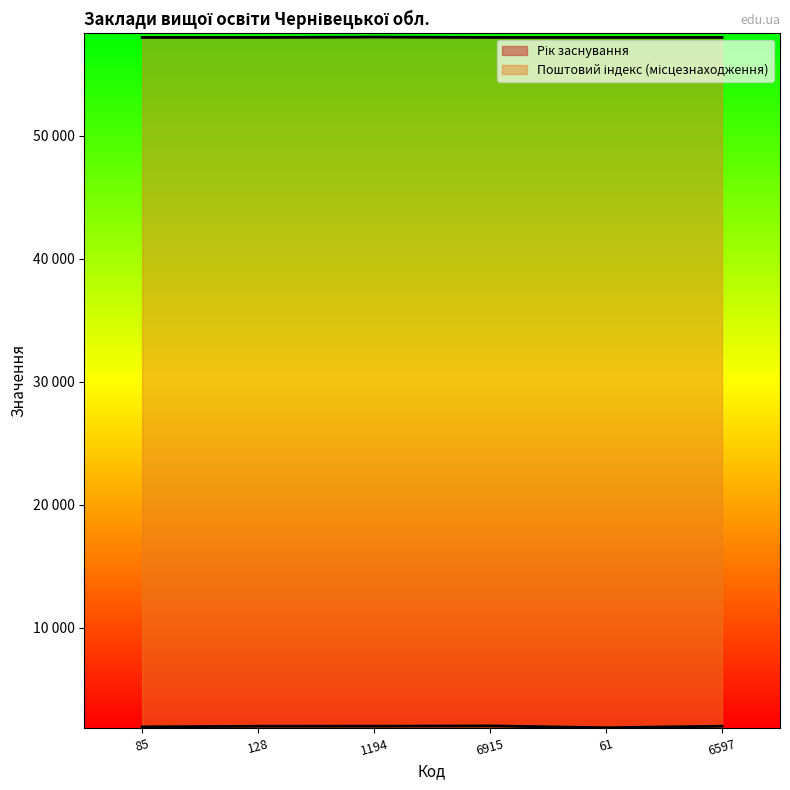

True or false: Рік заснування and Поштовий індекс (місцезнаходження) cross at least once.

False